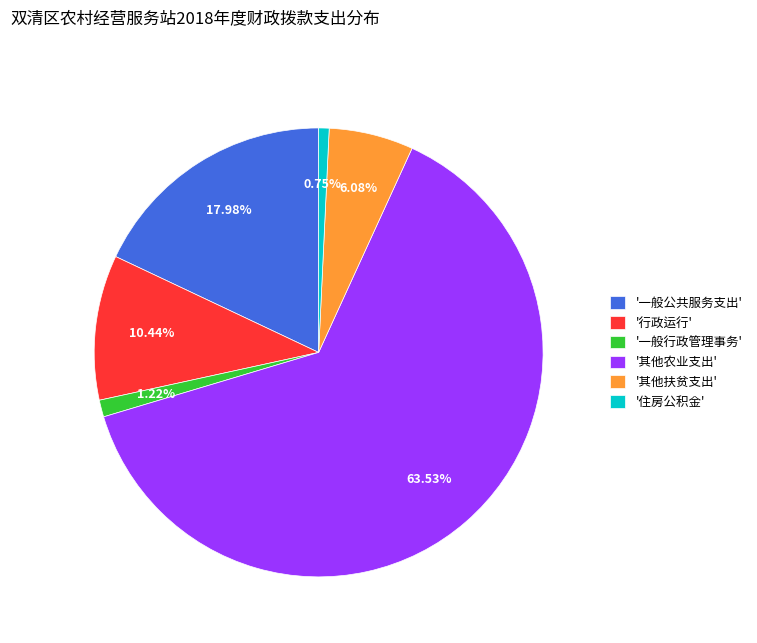

Combined, do '一般行政管理事务' and '住房公积金' account for over 50%?

No